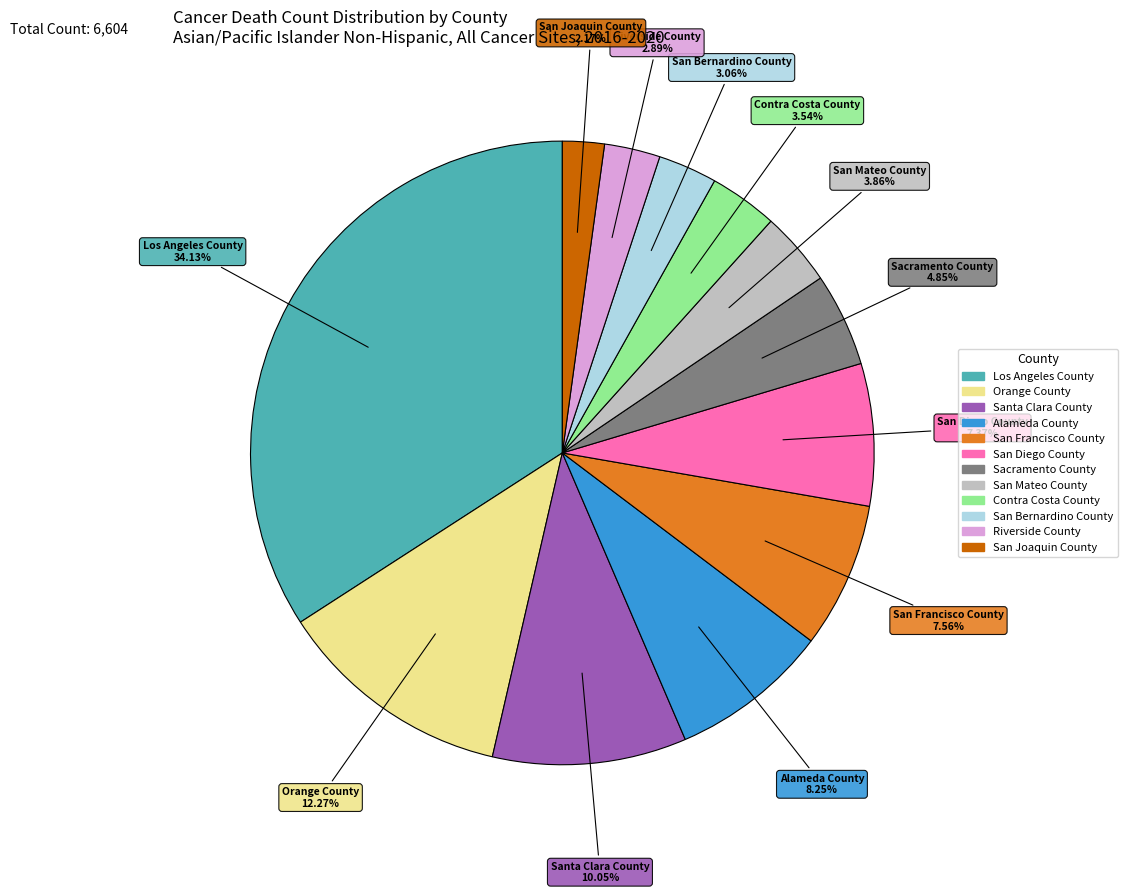

Approximately how many times larger is the value at Riverside County compared to Alameda County?

0.4